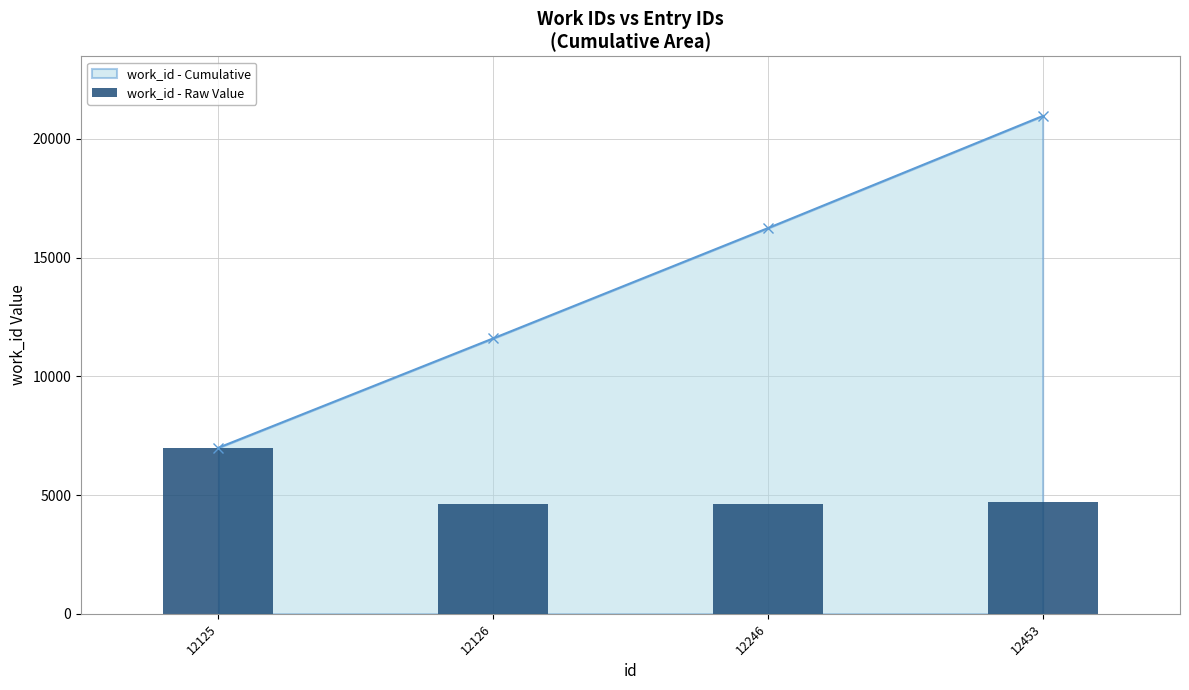

What is the difference between the maximum and minimum values?

2388